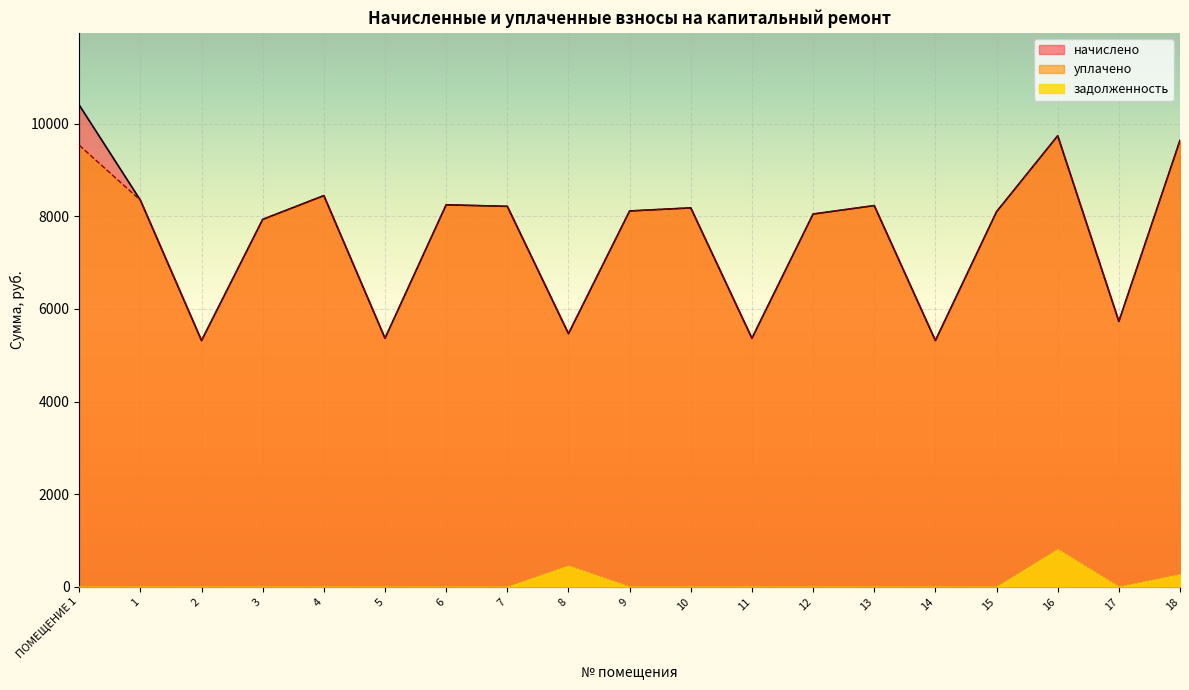

What is the highest value of the задолженность series?

811.4